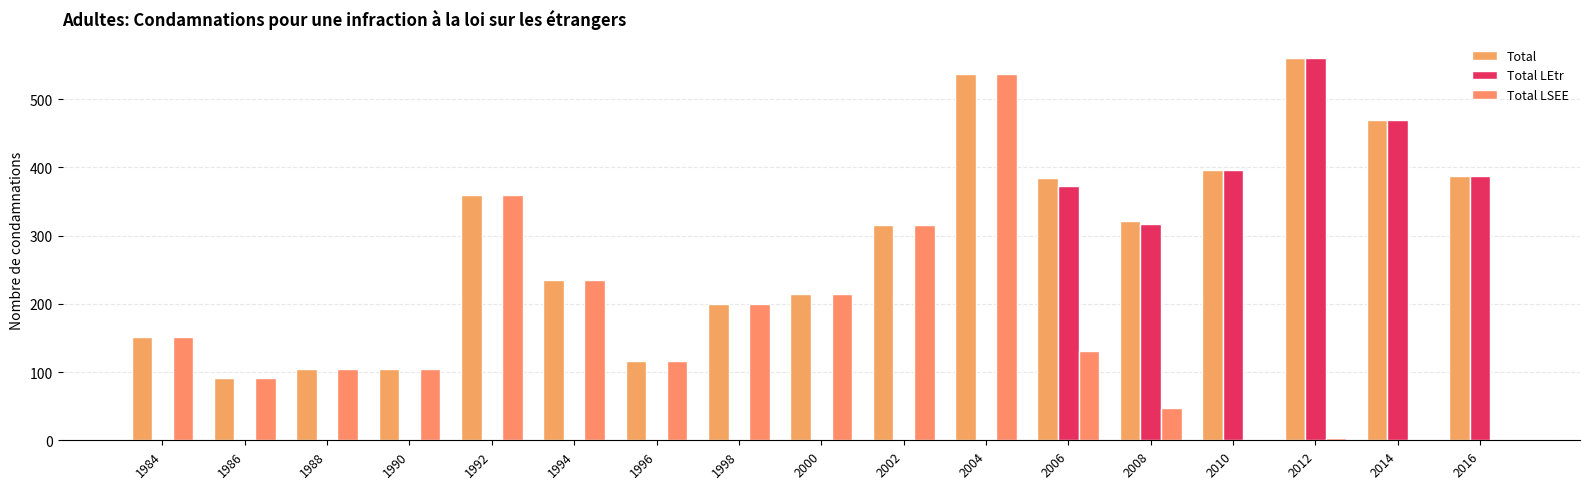

Rank the categories by Total LEtr value from highest to lowest.

2012, 2014, 2010, 2016, 2006, 2008, 1984, 1986, 1988, 1990, 1992, 1994, 1996, 1998, 2000, 2002, 2004